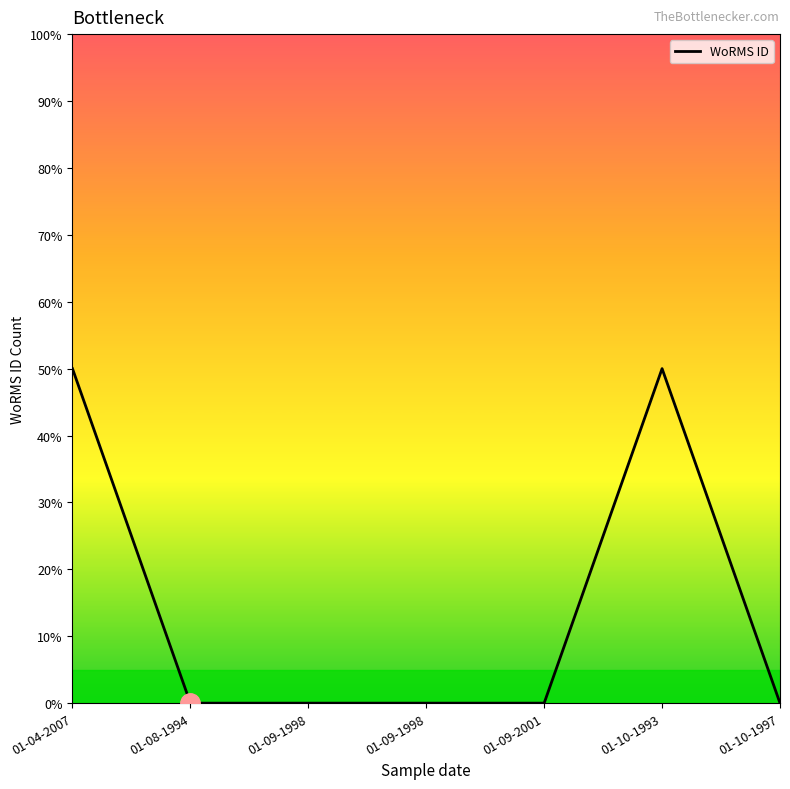

How many lines are shown in the chart?

1